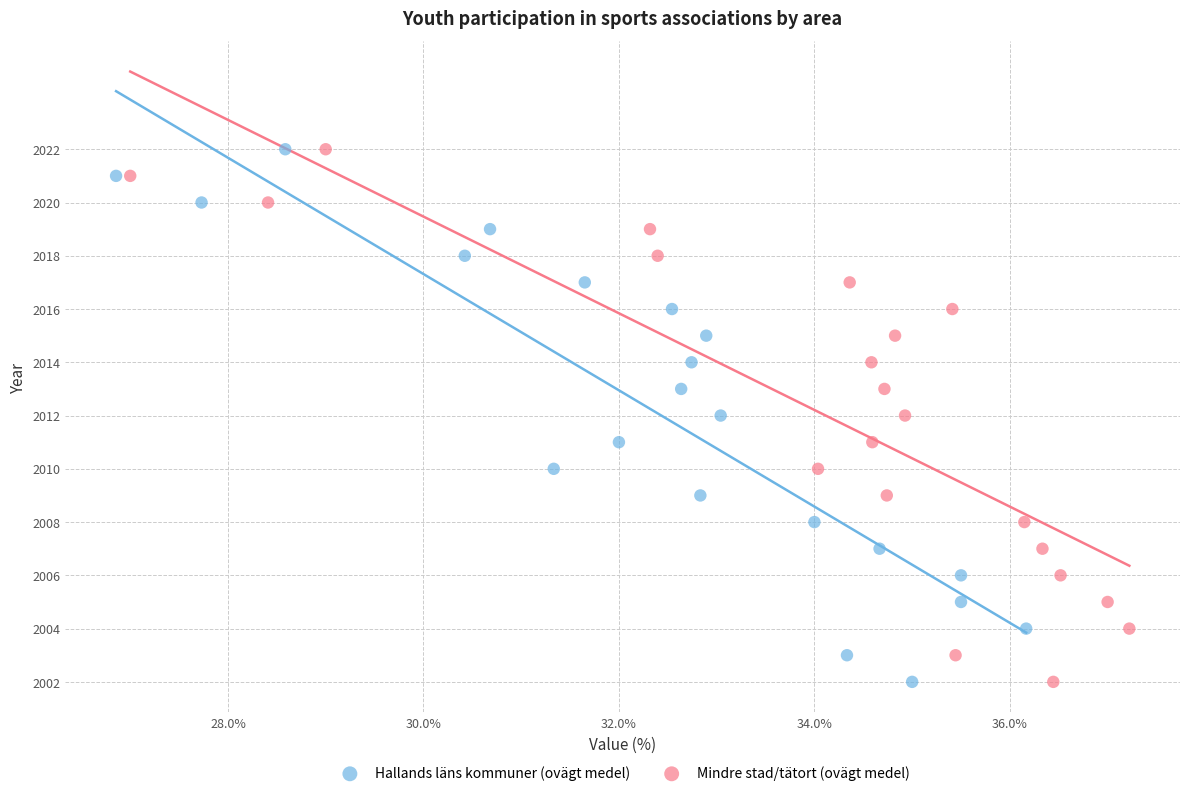

What are all the series names shown in the legend?

Hallands läns kommuner (ovägt medel), Mindre stad/tätort (ovägt medel)